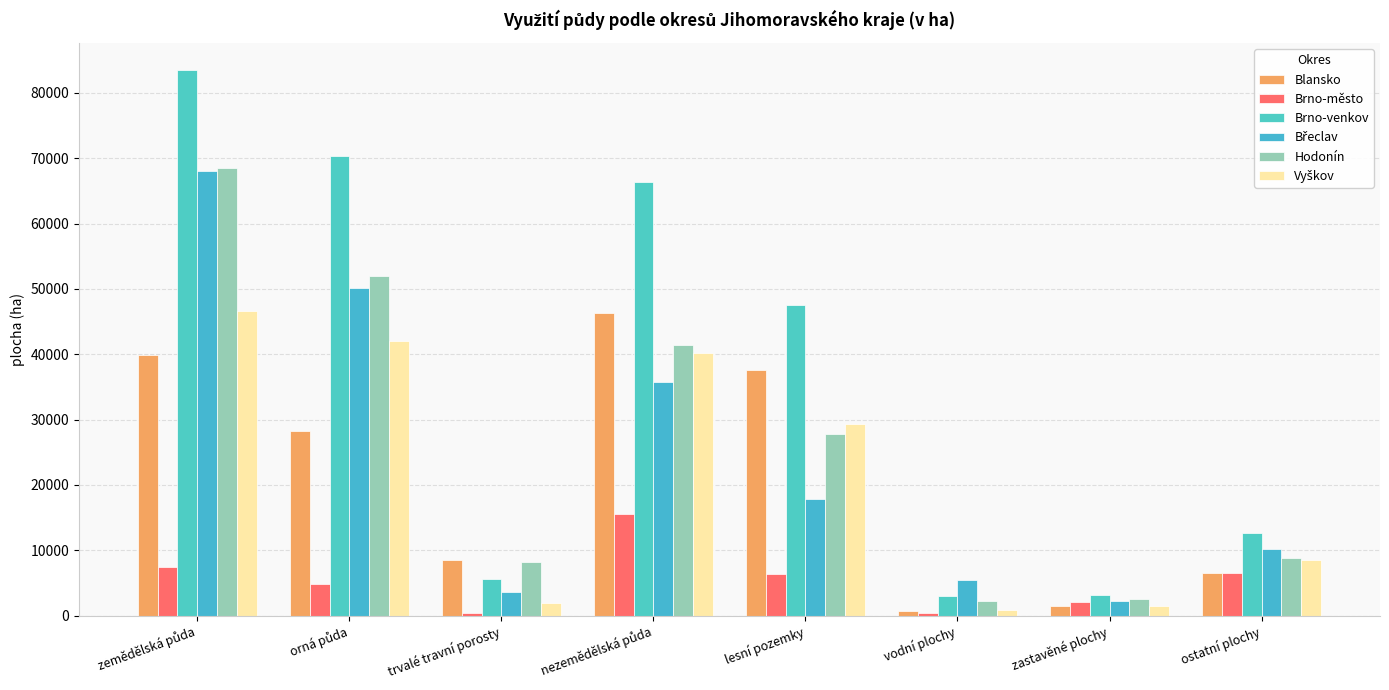

What is the label of the 4th bar from the right?

lesní pozemky